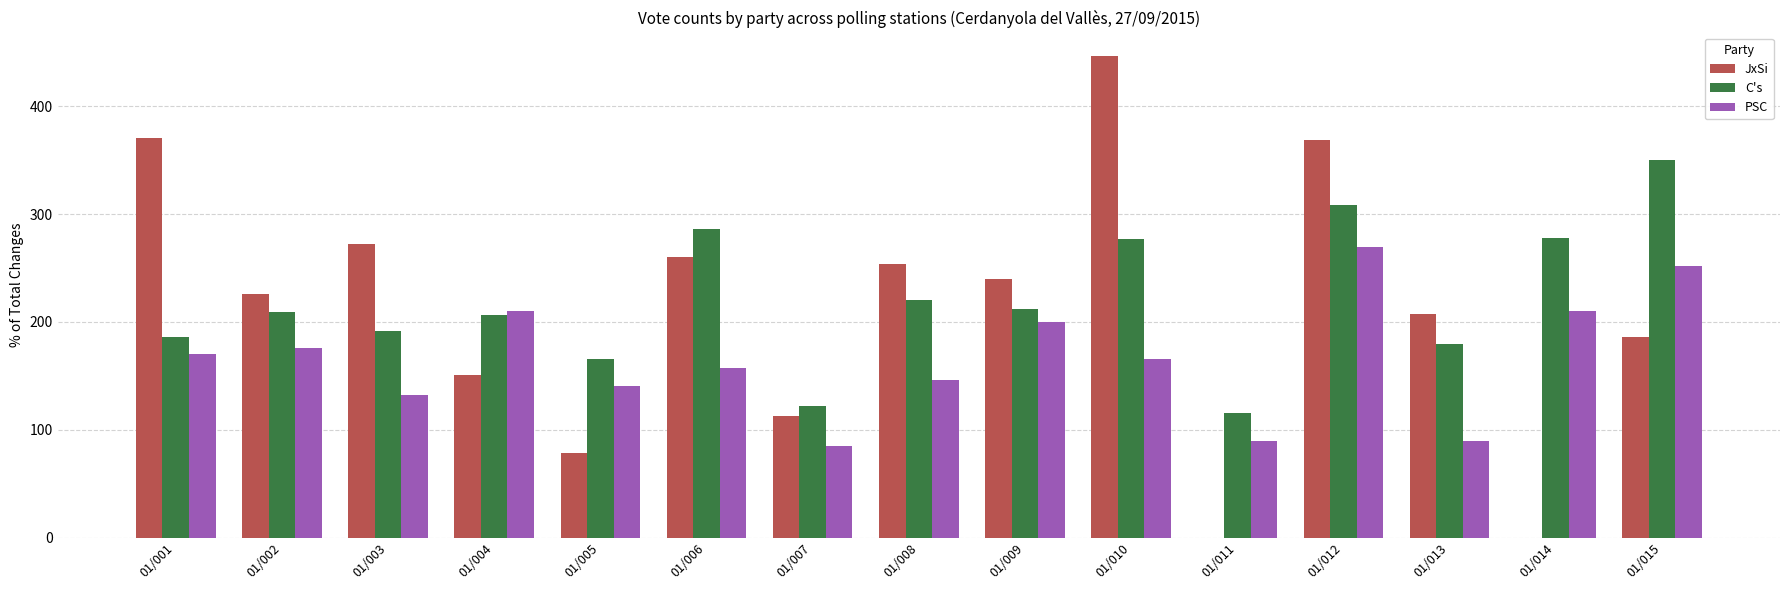

How many data points does each series have?

15